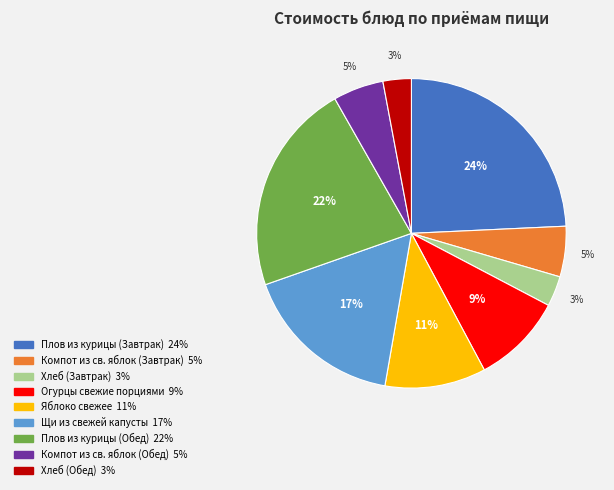

What percentage is the Плов из курицы (Обед) slice, to the nearest percent?

22%